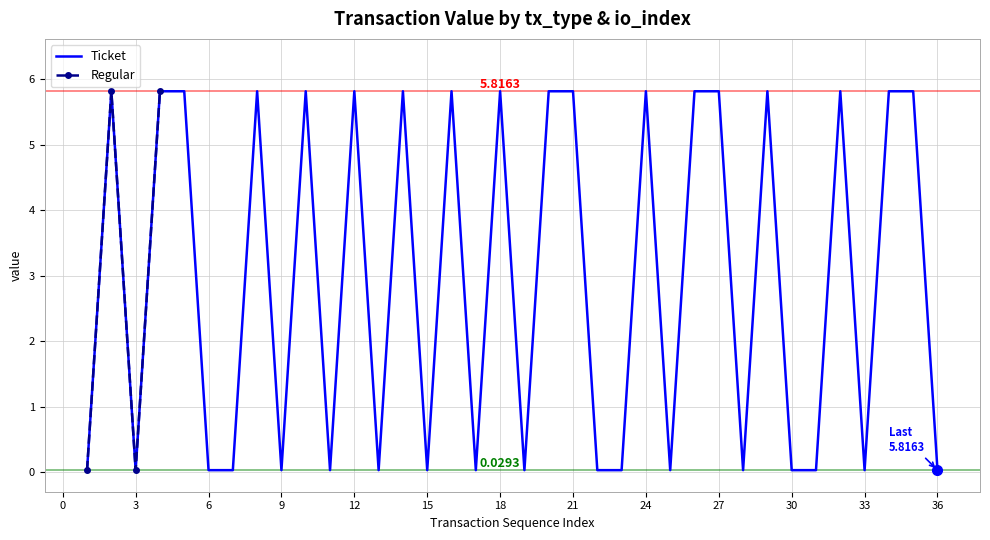

In Regular, how many points are higher than both neighbors (excluding endpoints)?

1